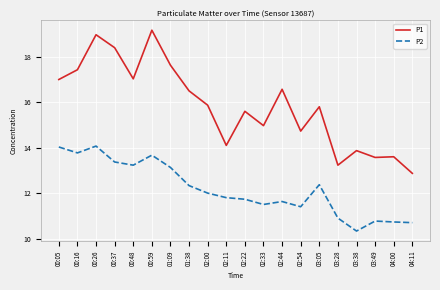

What position from the right is 04:00?

2